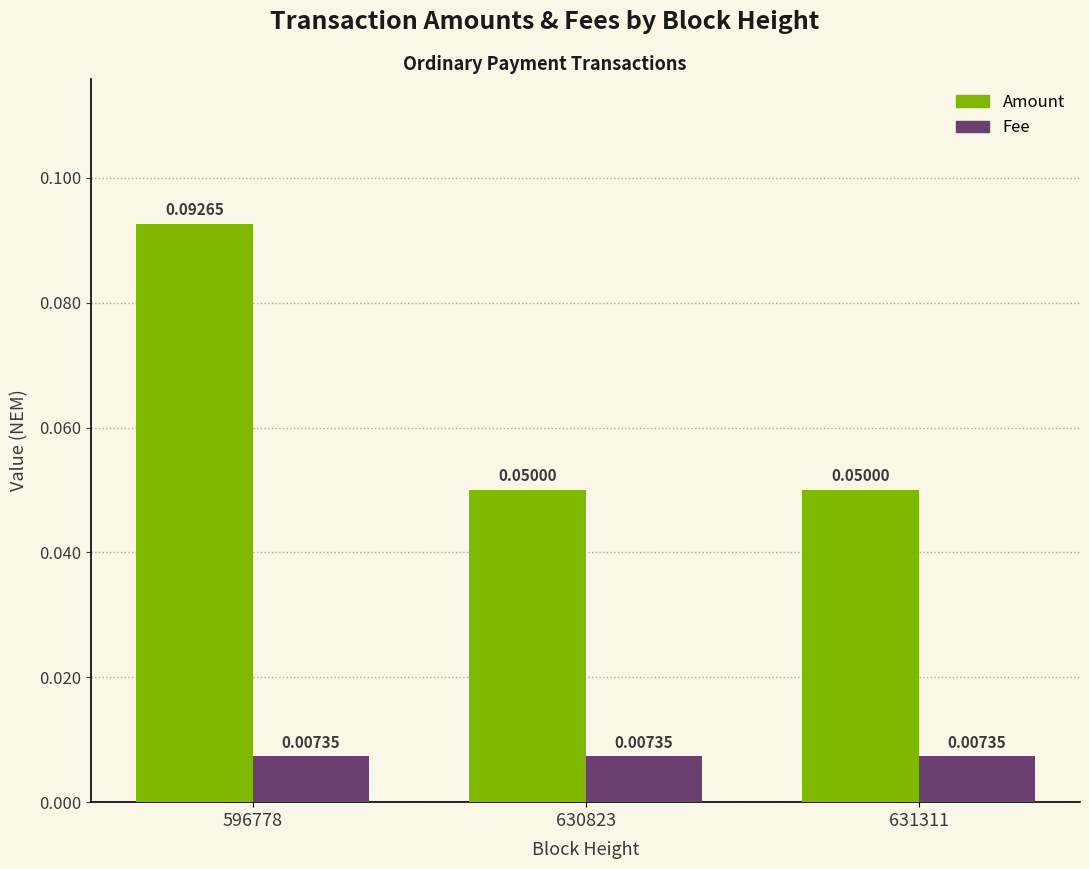

Which series has the widest spread of values?

Amount